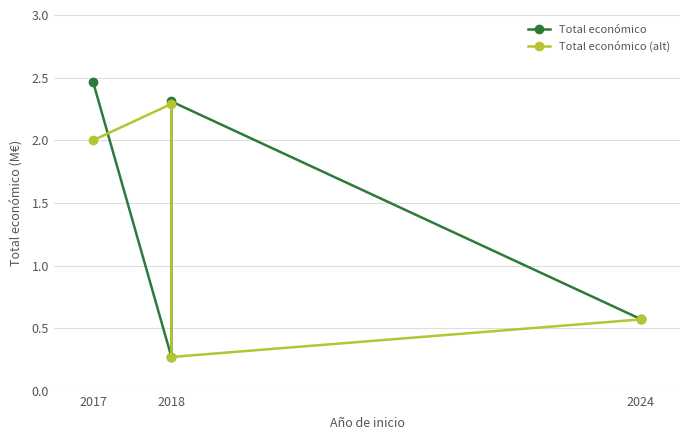

How many values in the Total económico series are below 2?

2